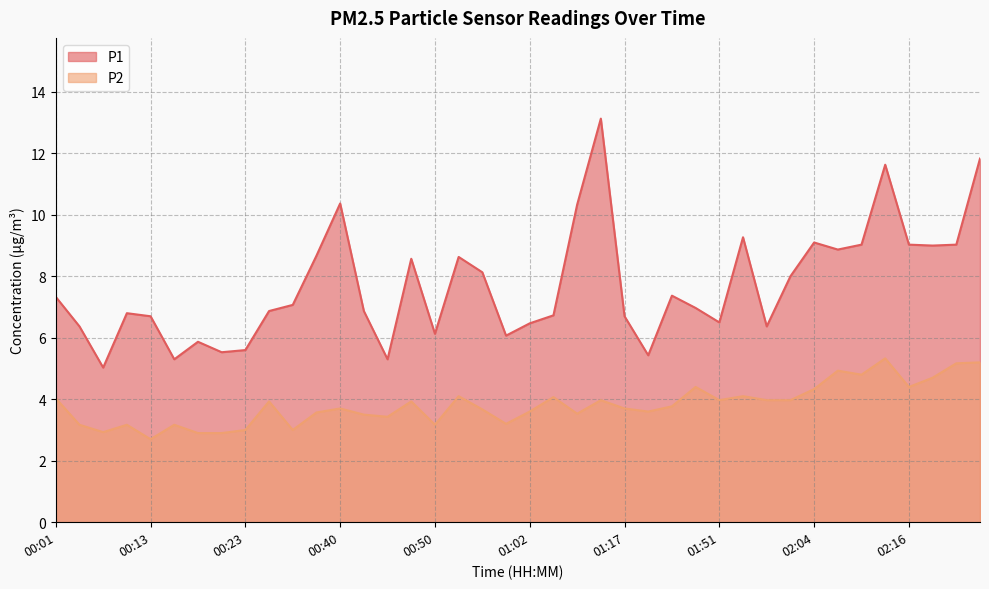

Is the value of P2 at 00:18 greater than the value of P1 at 00:20?

No